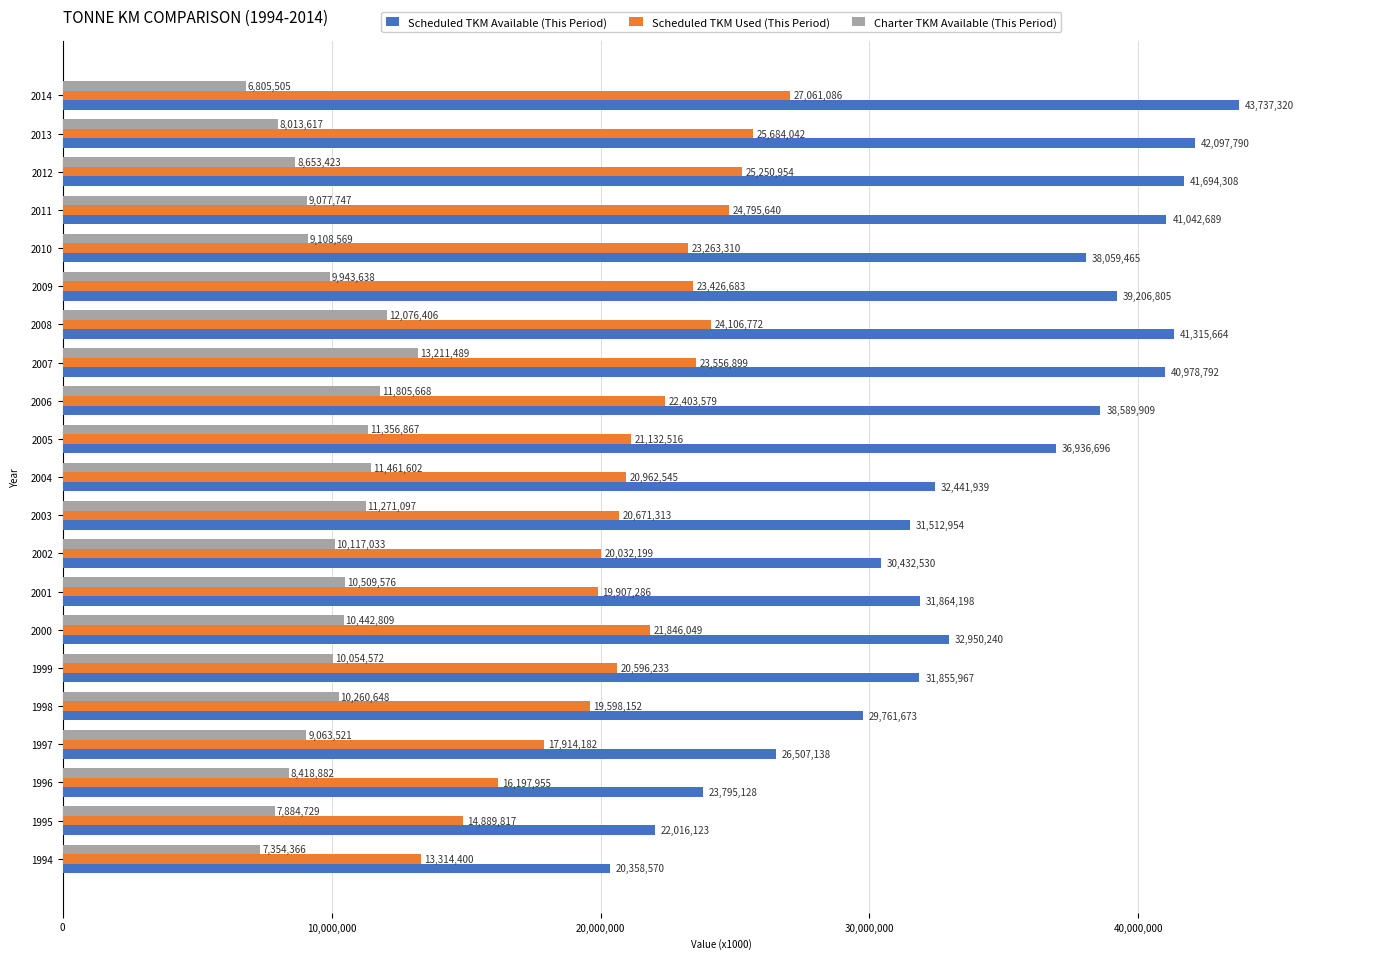

What is the minimum value for Scheduled TKM Used (This Period)?

13314400